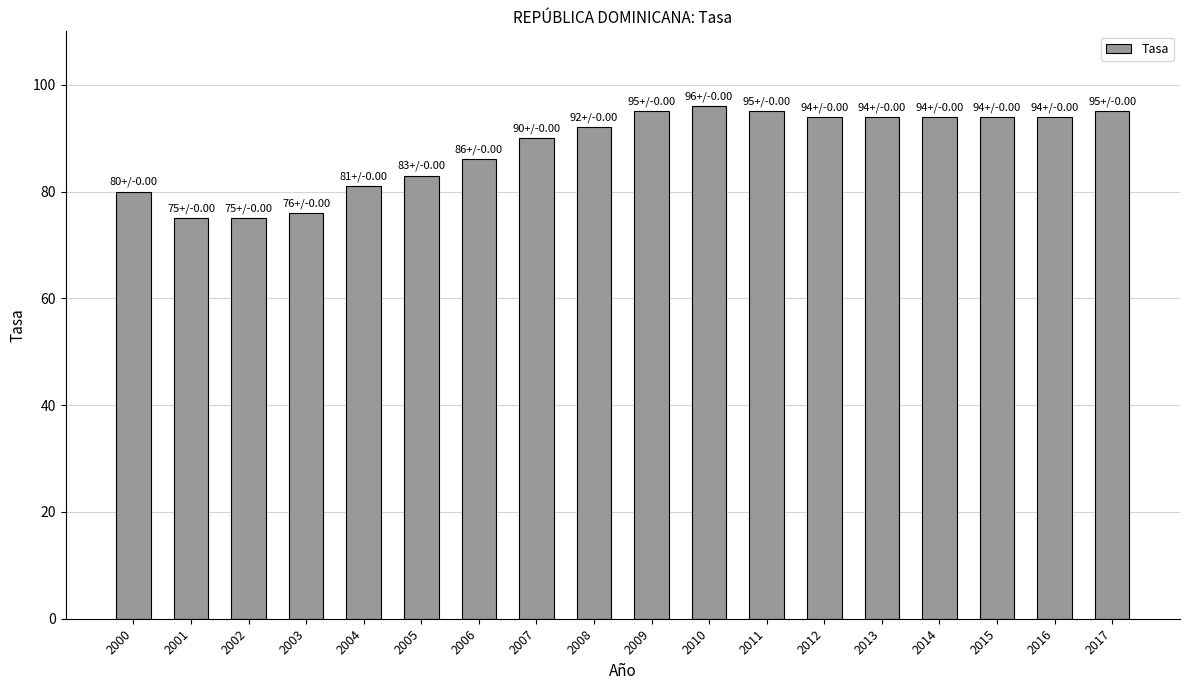

What is the value of the 13th bar from the left?

94